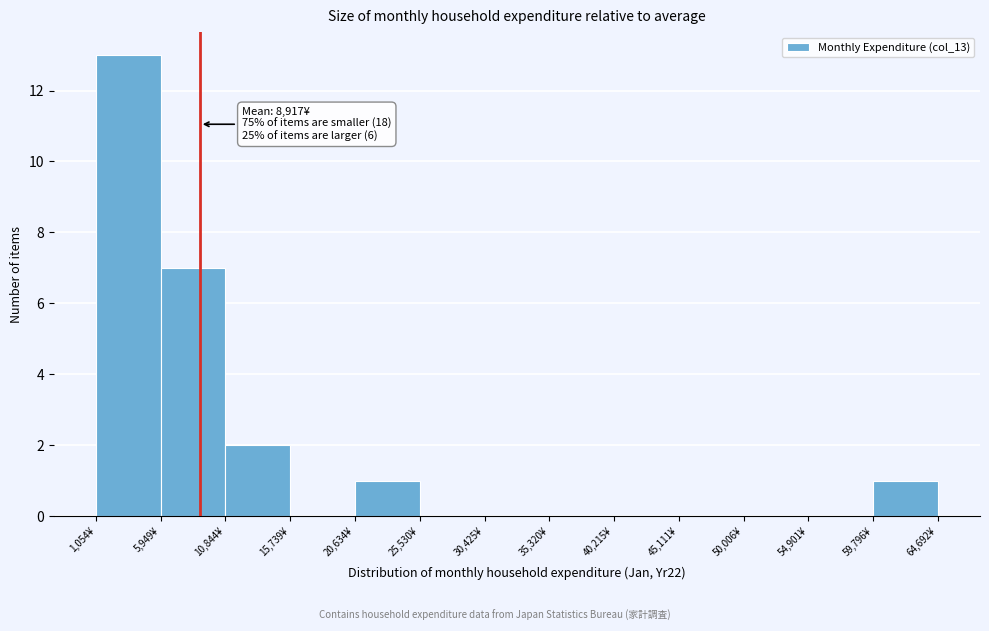

Over which range of the x-axis is the bar tallest?

1000 to 6000